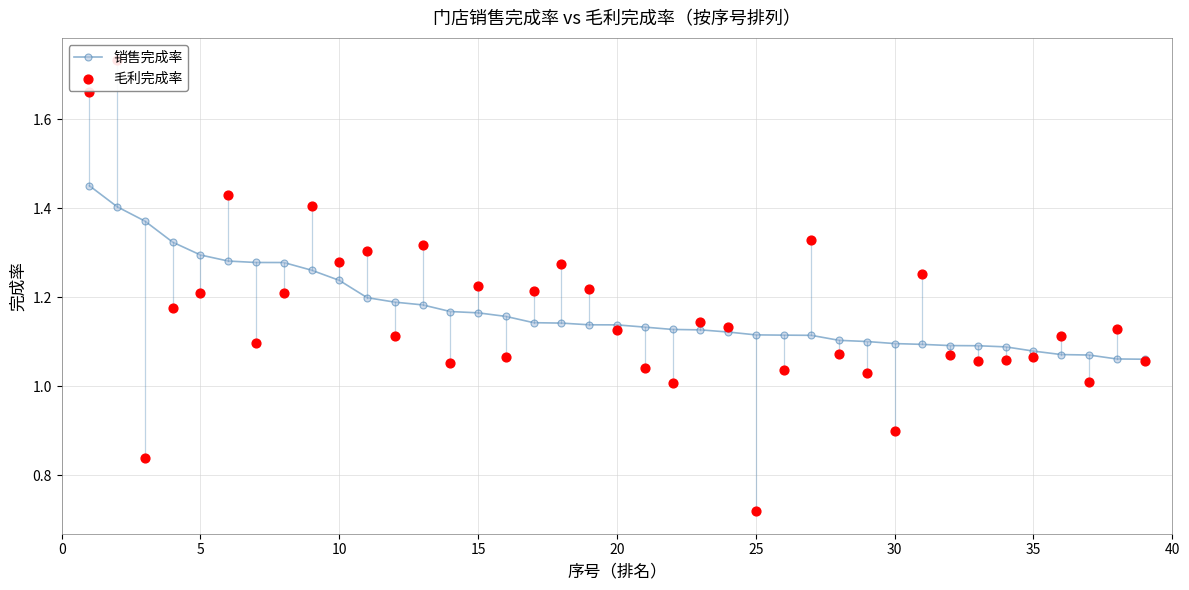

What is the total value across all series at 0?

3.1